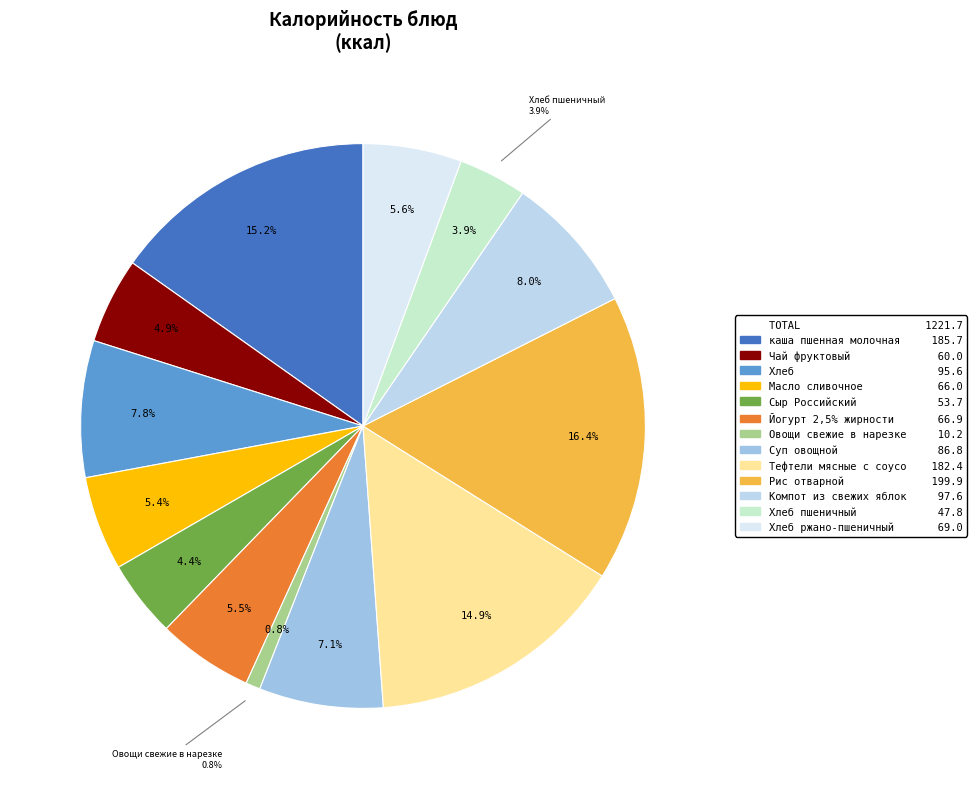

The Йогурт 2,5% жирности slice represents 16% of the pie. True or false?

False